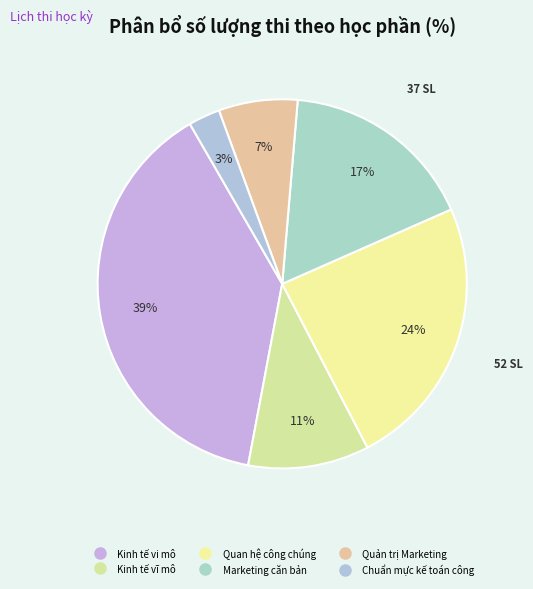

Is Marketing căn bản the majority of the pie?

No